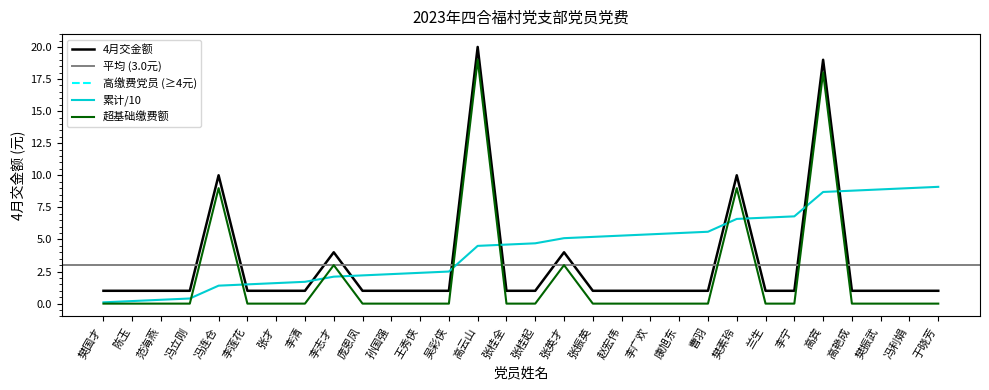

The chart shows a value of 2 at 张桂全. True or false?

False